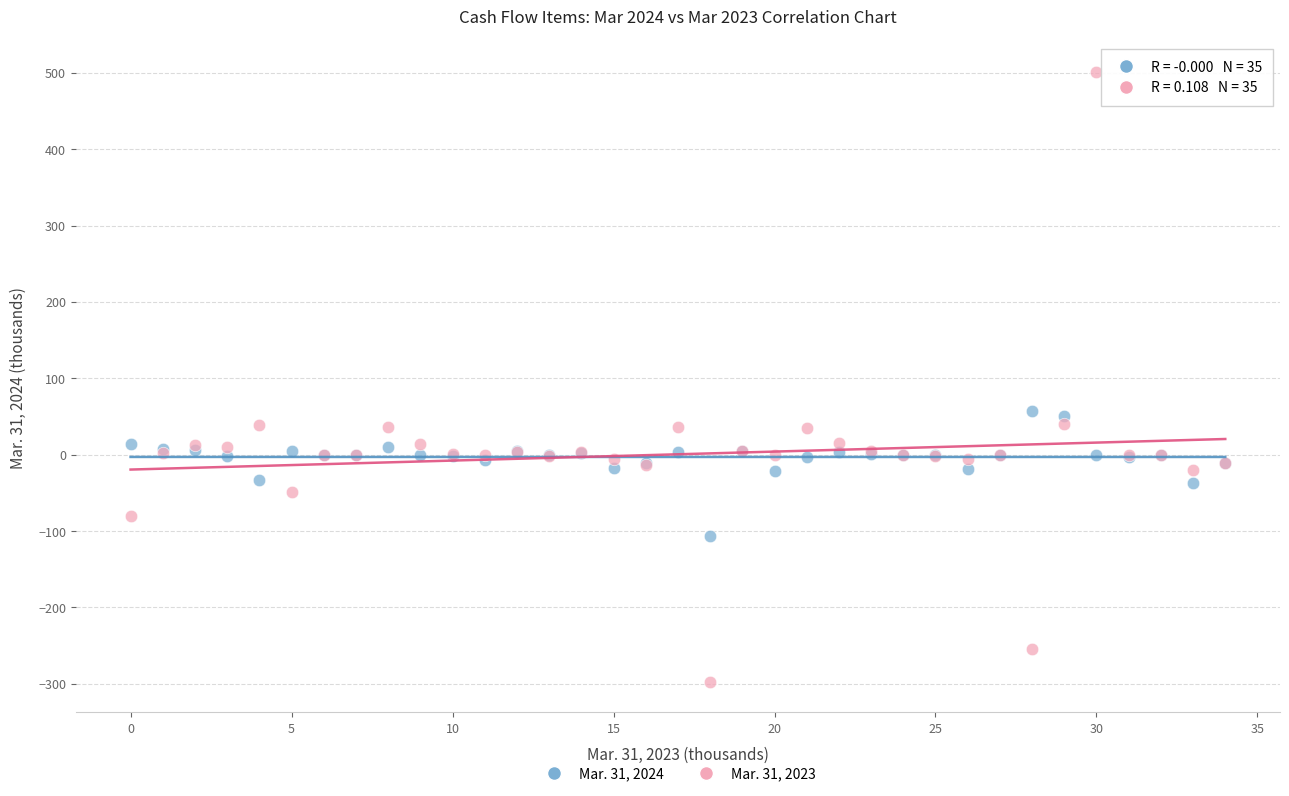

Which series contains the lowest Y value?

Mar. 31, 2023